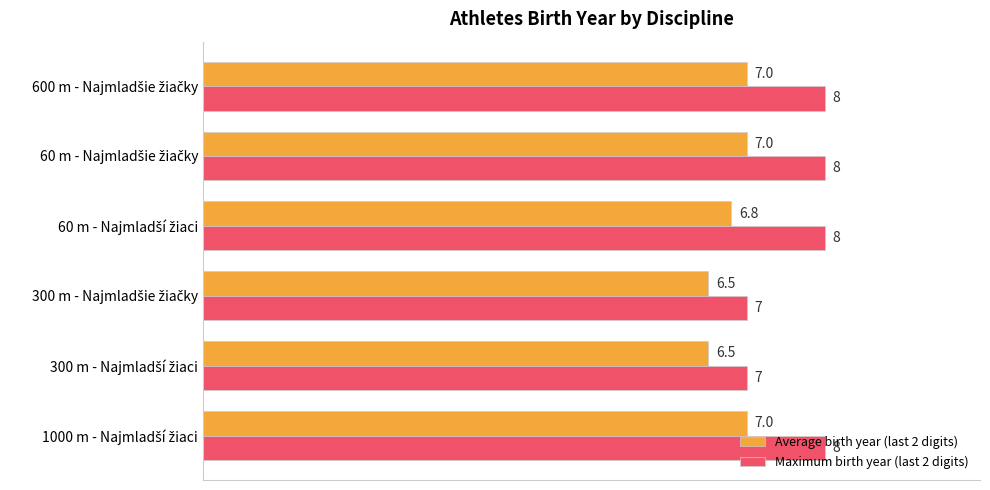

How many data points in Maximum birth year (last 2 digits) are less than 8?

2